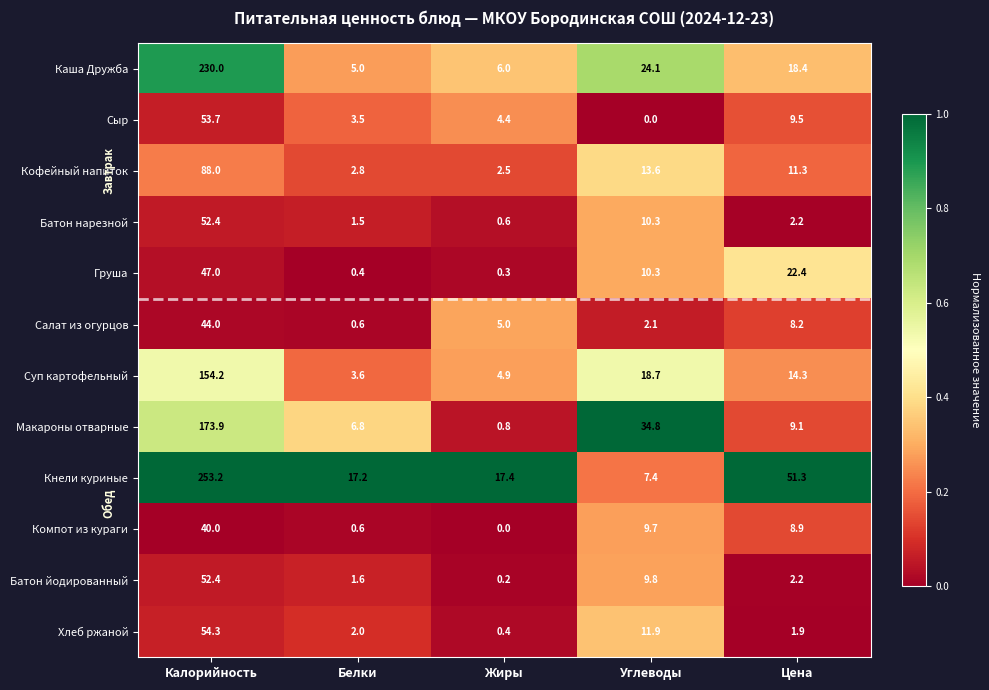

At which label does Каша Дружба first exceed 18?

Калорийность